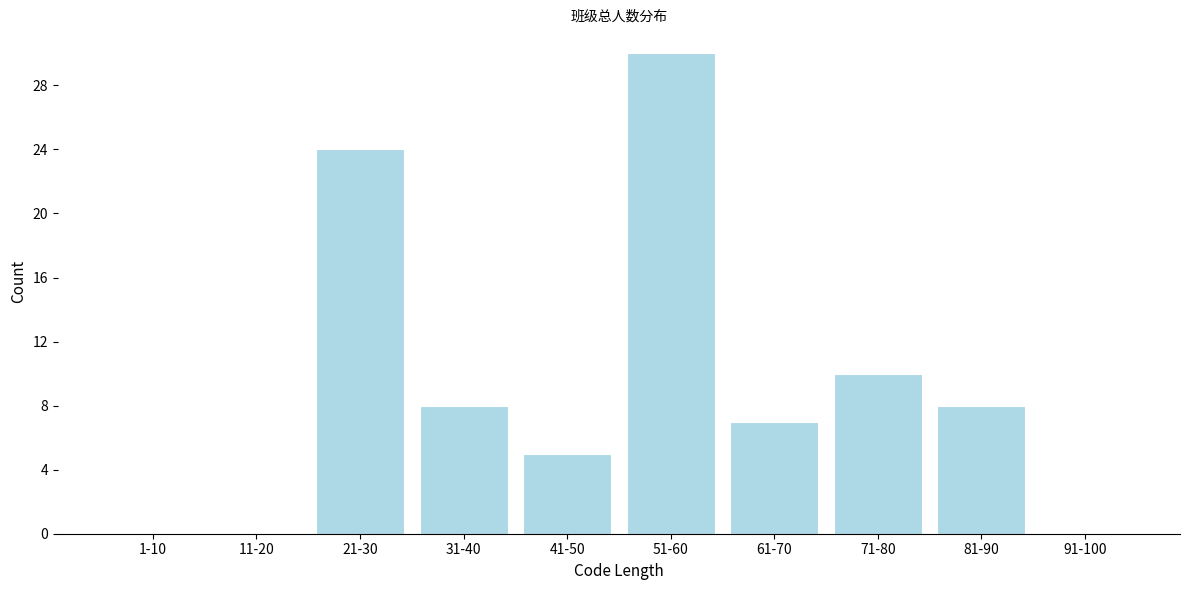

Reading left to right, extract all data points from this chart.

1-10=0	11-20=0	21-30=24	31-40=8	41-50=5	51-60=30	61-70=7	71-80=10	81-90=8	91-100=0